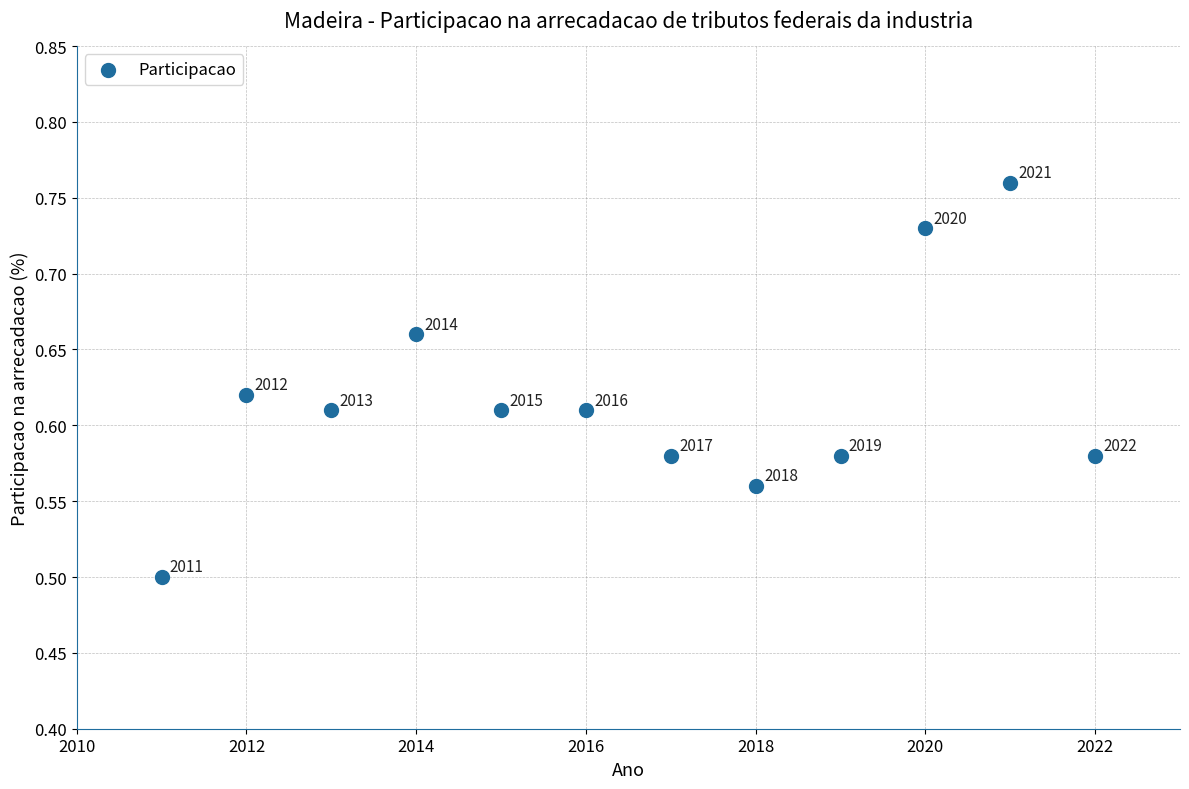

What Y value in the scatter plot is closest to 0?

0.5